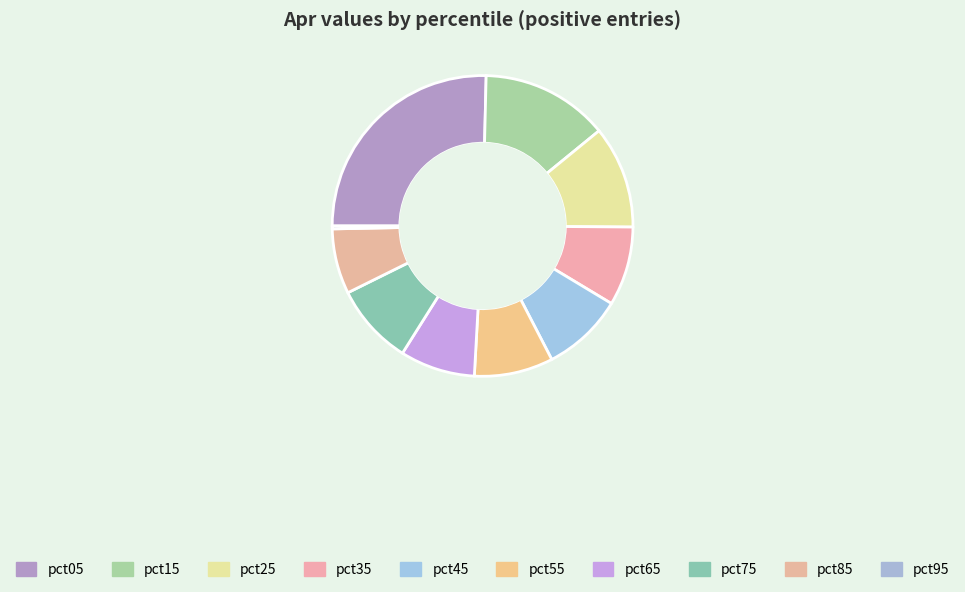

To the nearest percent, what percentage of the pie is pct55?

8%